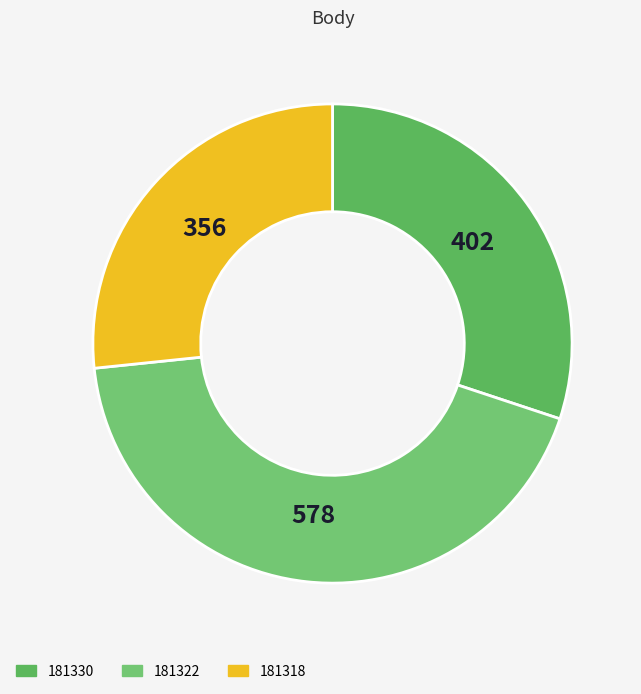

Between 181318 and 181322, which is larger?

181322